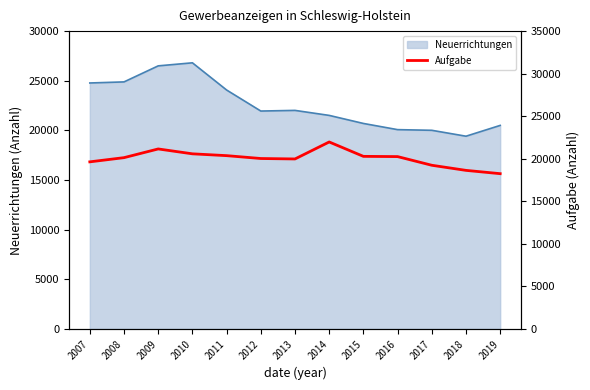

The chart shows a value of 20578 at 2010. True or false?

True